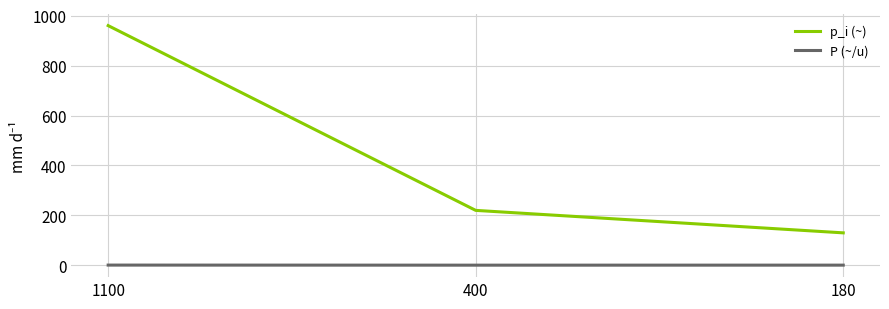

How many lines are shown in the chart?

2